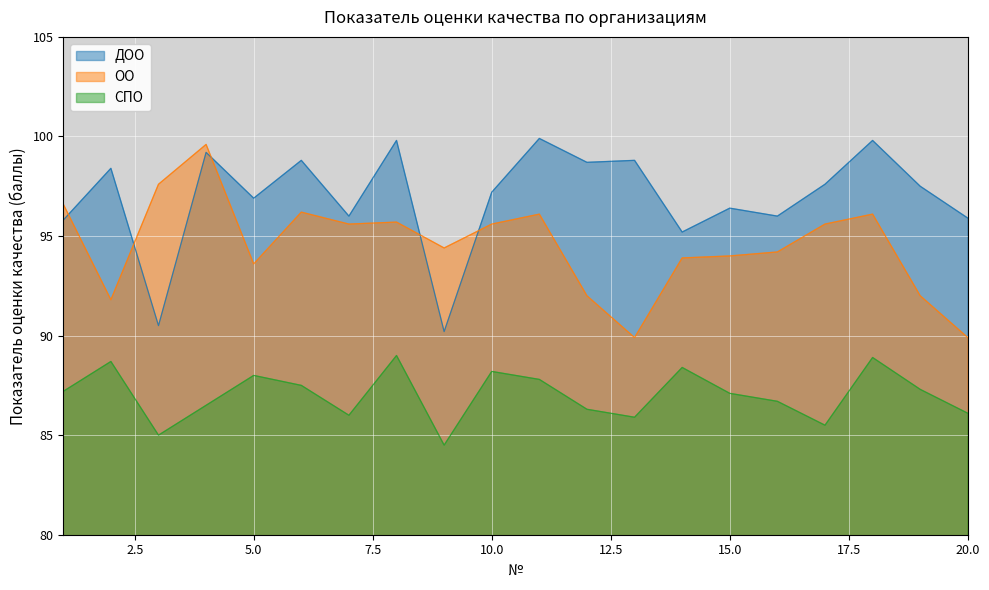

Reading left to right, what are all the values shown in this chart?

ДОО: 95.8	98.4	90.5	99.2	96.9	98.8	96.0	99.8	90.2	97.2	99.9	98.7	98.8	95.2	96.4	96.0	97.6	99.8	97.5	95.9
ОО: 96.6	91.8	97.6	99.6	93.6	96.2	95.6	95.7	94.4	95.6	96.1	92.0	89.9	93.9	94.0	94.2	95.6	96.1	92.0	89.9
СПО: 87.2	88.7	85.0	86.5	88.0	87.5	86.0	89.0	84.5	88.2	87.8	86.3	85.9	88.4	87.1	86.7	85.5	88.9	87.3	86.1